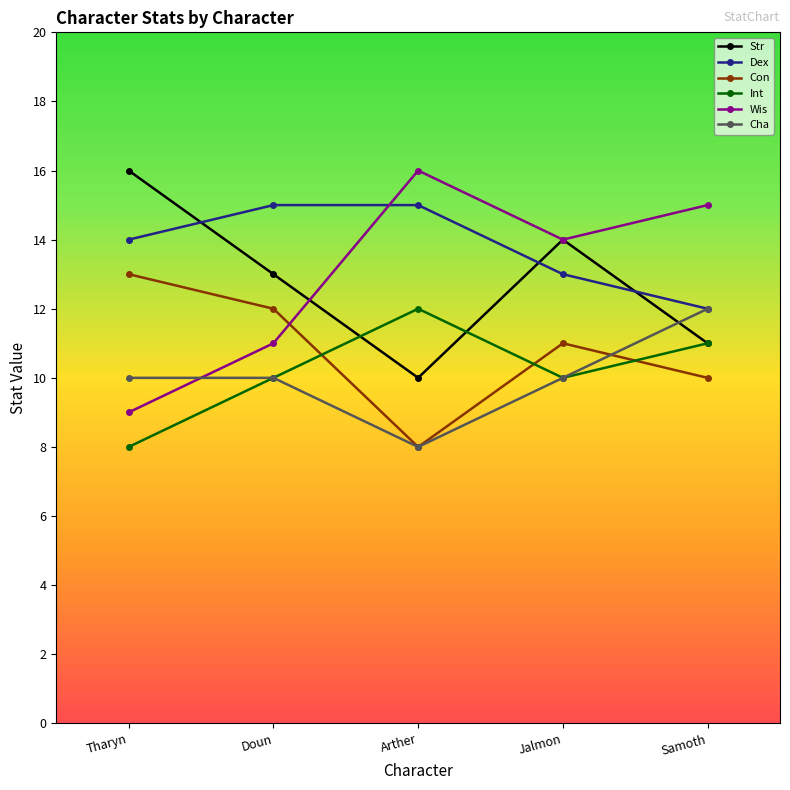

The Wis series shows 11 at Doun. True or false?

True